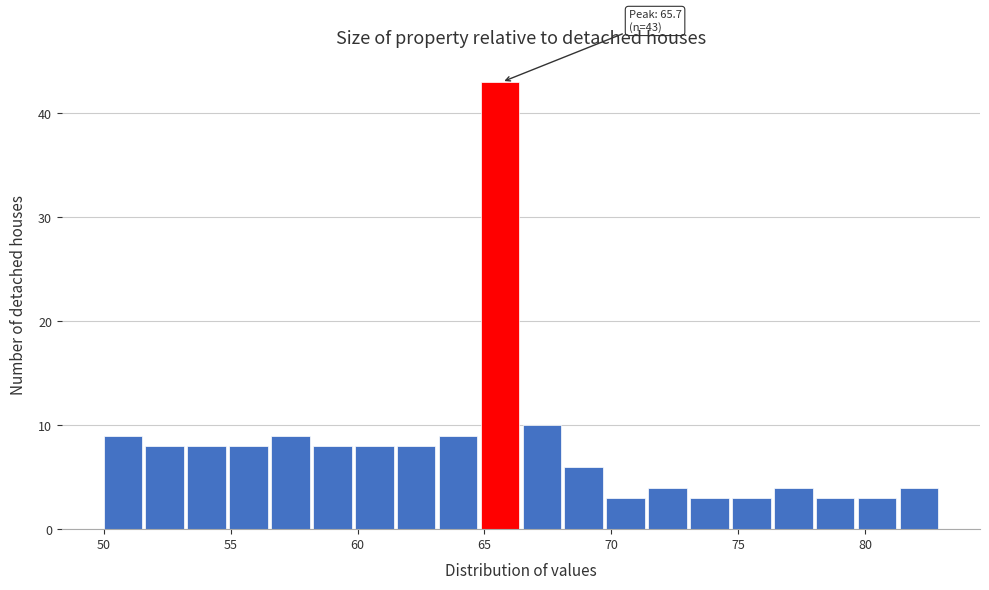

Read against the x-axis, roughly where is the centre of the tallest bar?

65.5